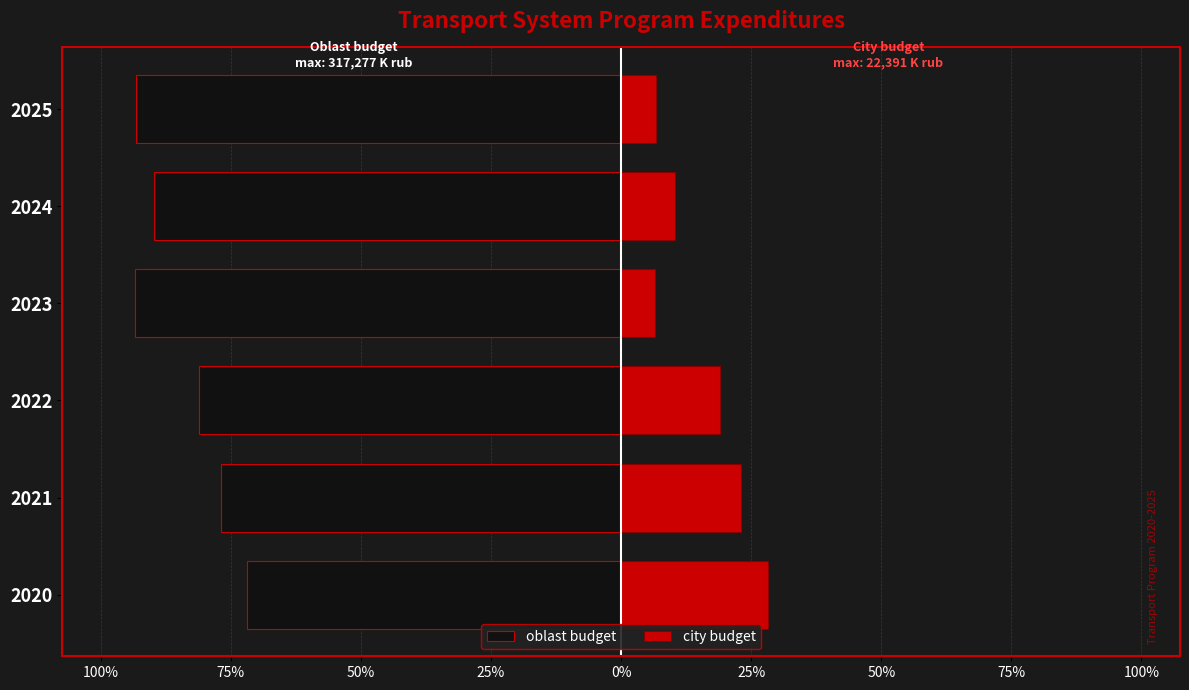

Reading left to right, transcribe all the data shown in this chart.

oblast budget: -71.8	-76.9	-81.1	-93.4	-89.7	-93.3
city budget: 28.2	23.1	18.9	6.6	10.3	6.7